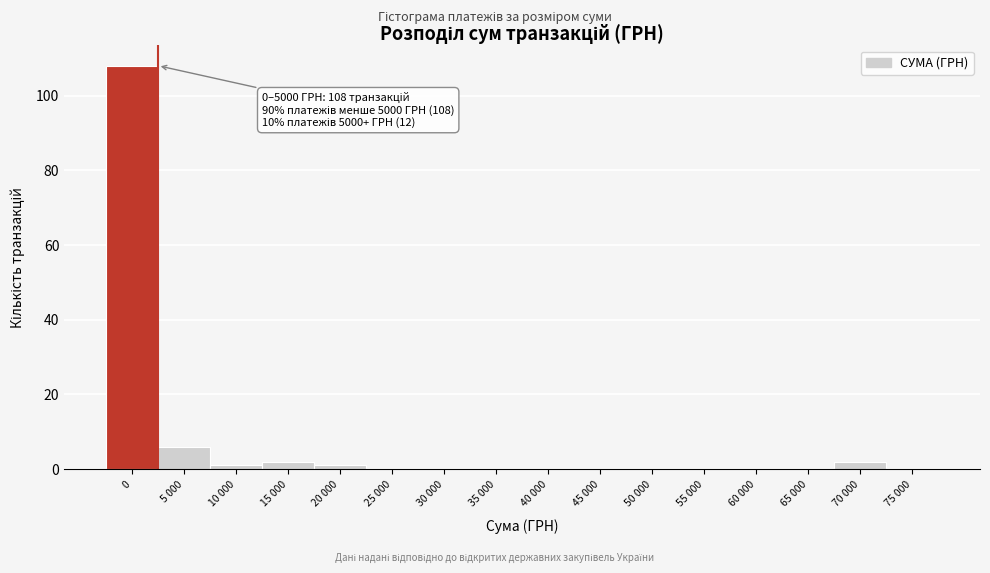

Reading right to left, extract all data points from this chart.

75 000=0	70 000=2	65 000=0	60 000=0	55 000=0	50 000=0	45 000=0	40 000=0	35 000=0	30 000=0	25 000=0	20 000=1	15 000=2	10 000=1	5 000=6	0=108